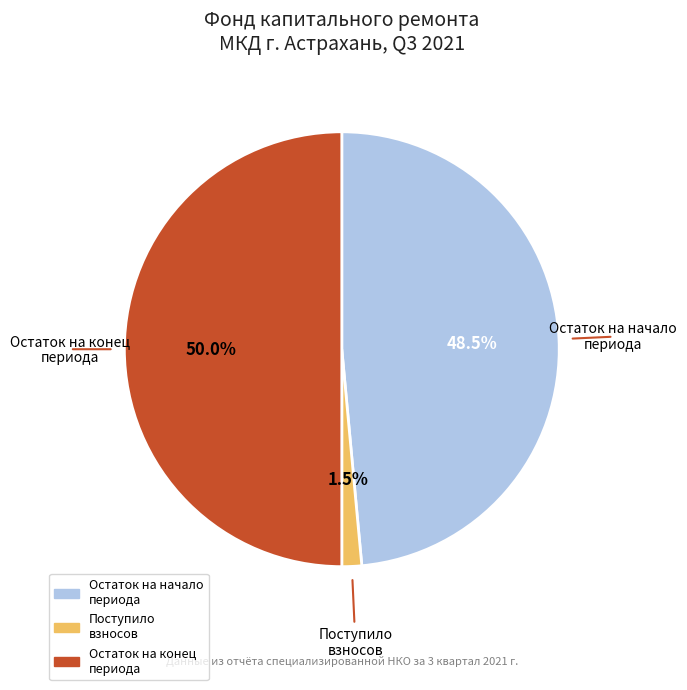

How many slices are in this pie chart?

3